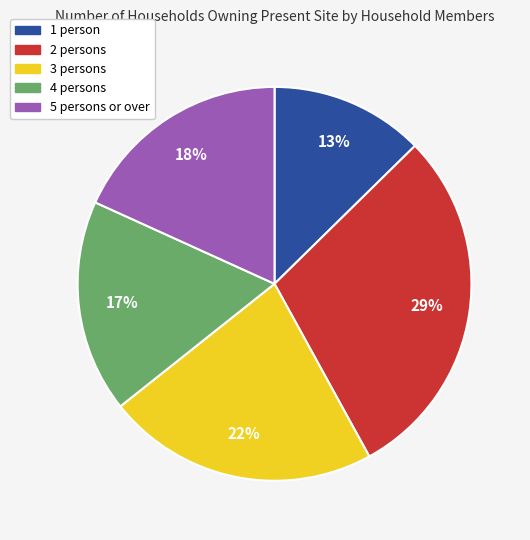

Between 4 persons and 1 person, which is larger?

4 persons